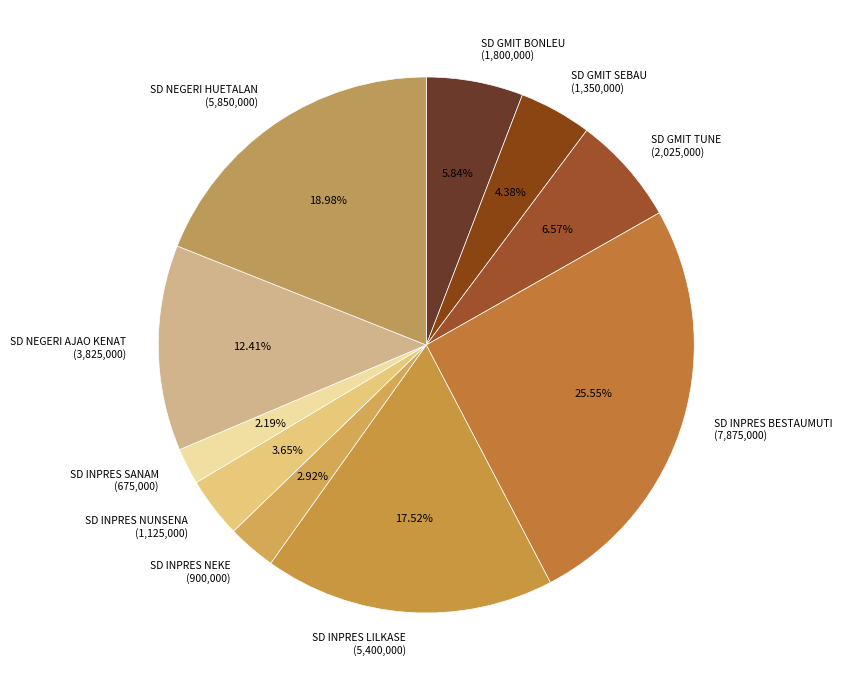

To the nearest percent, what is the average slice percentage?

10%